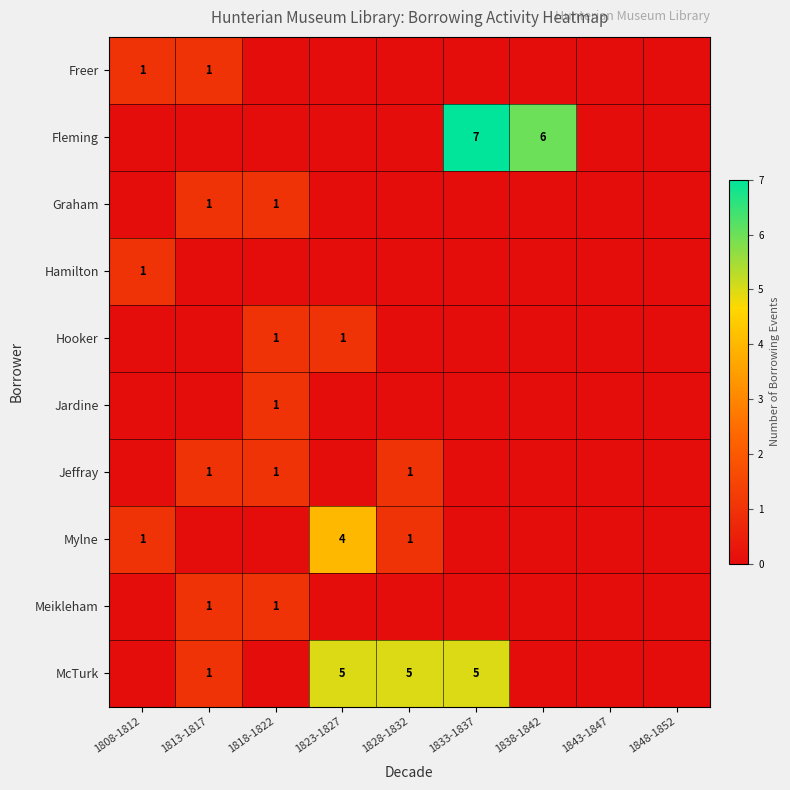

Is it true that Mylne equals 1 at 1828-1832?

True